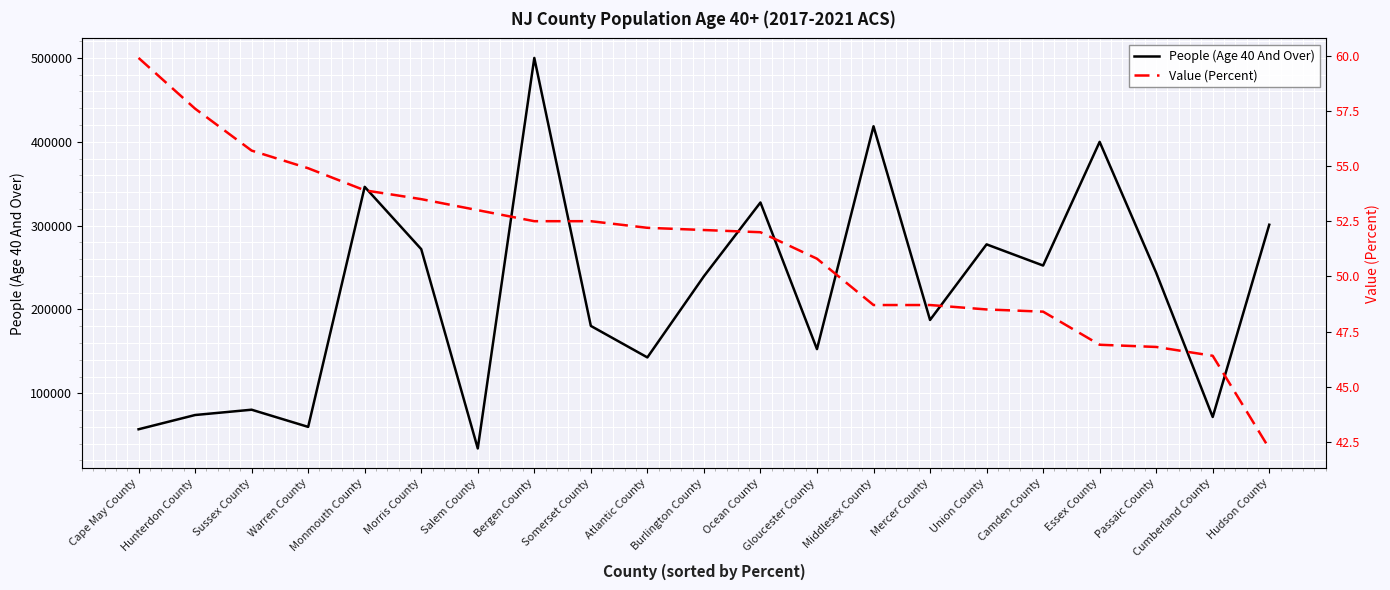

What is the difference between the People (Age 40 And Over) values at Cape May County and Warren County?

2835